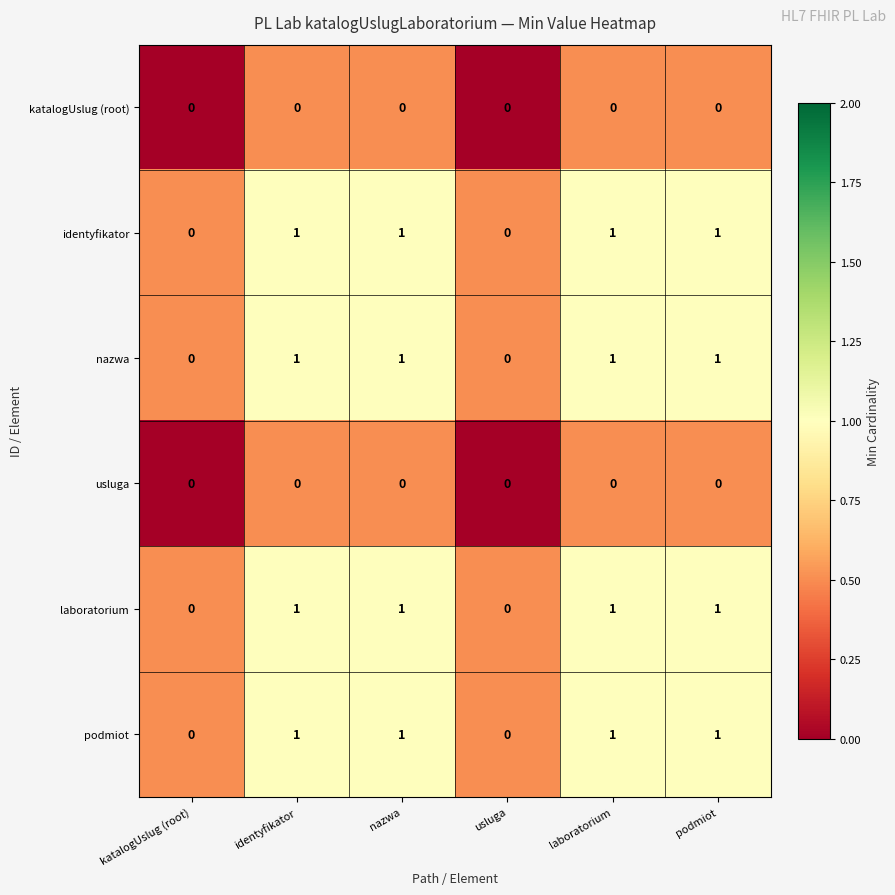

Is it true that usluga equals 0 at laboratorium?

True